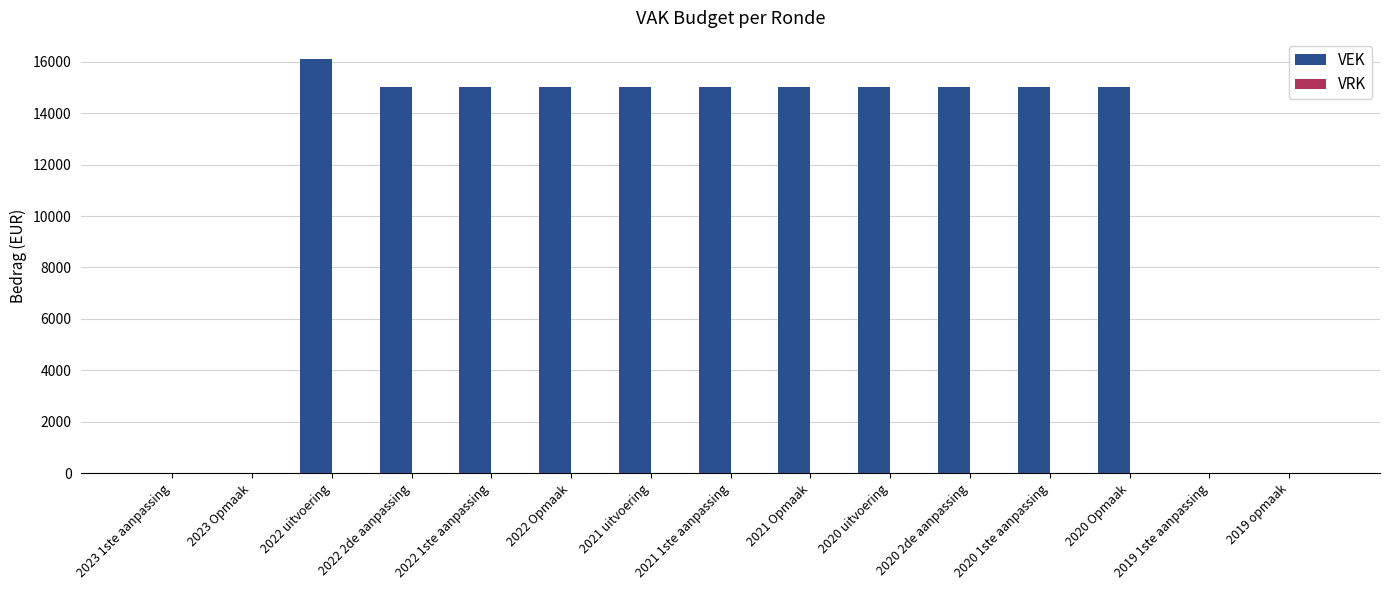

Between 2021 uitvoering and 2022 uitvoering, which is larger?

2022 uitvoering